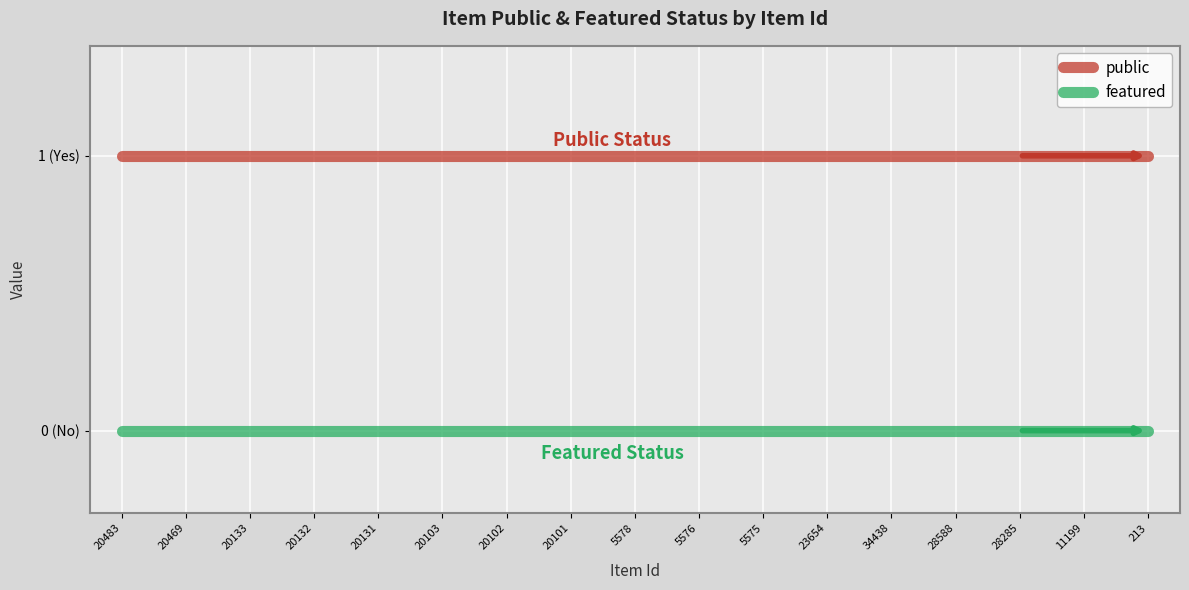

What are all the series names shown in the legend?

public, featured